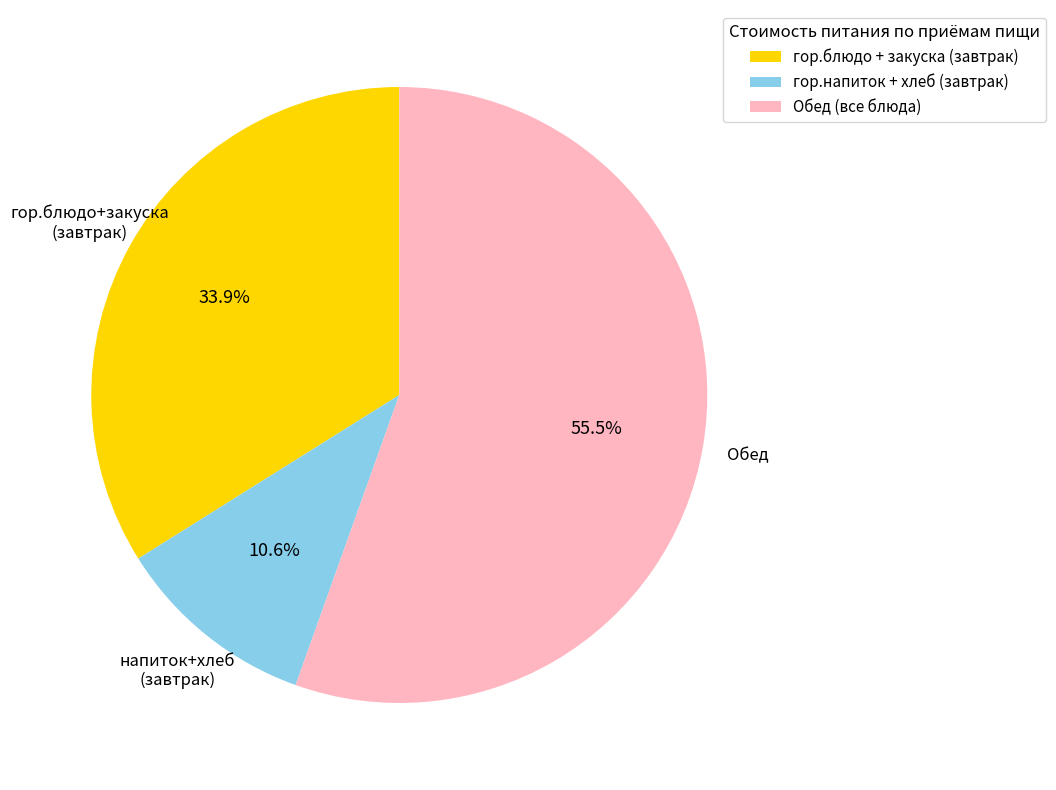

Count the number of slices in the pie.

3